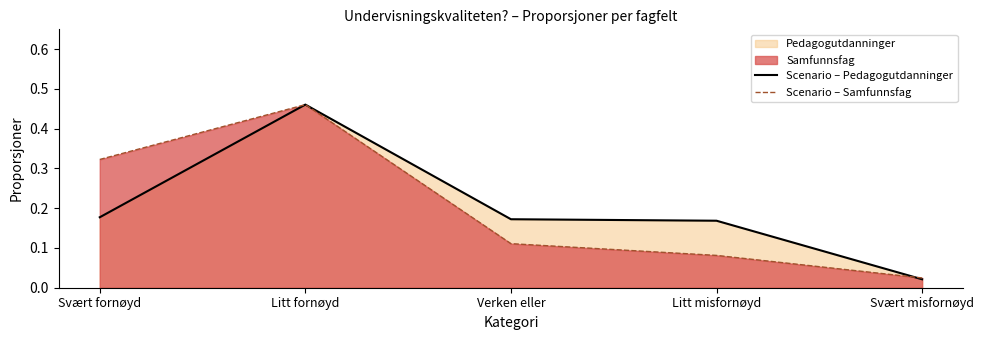

How many times do Scenario – Pedagogutdanninger and Scenario – Samfunnsfag cross each other?

2